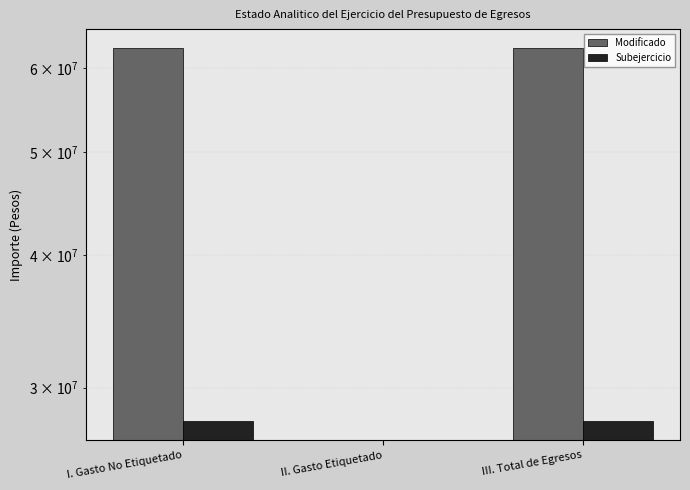

Reading right to left, extract all data points from this chart.

Modificado: 62662206.1	0.0	62662206.1
Subejercicio: 27882720.7	0.0	27882720.7